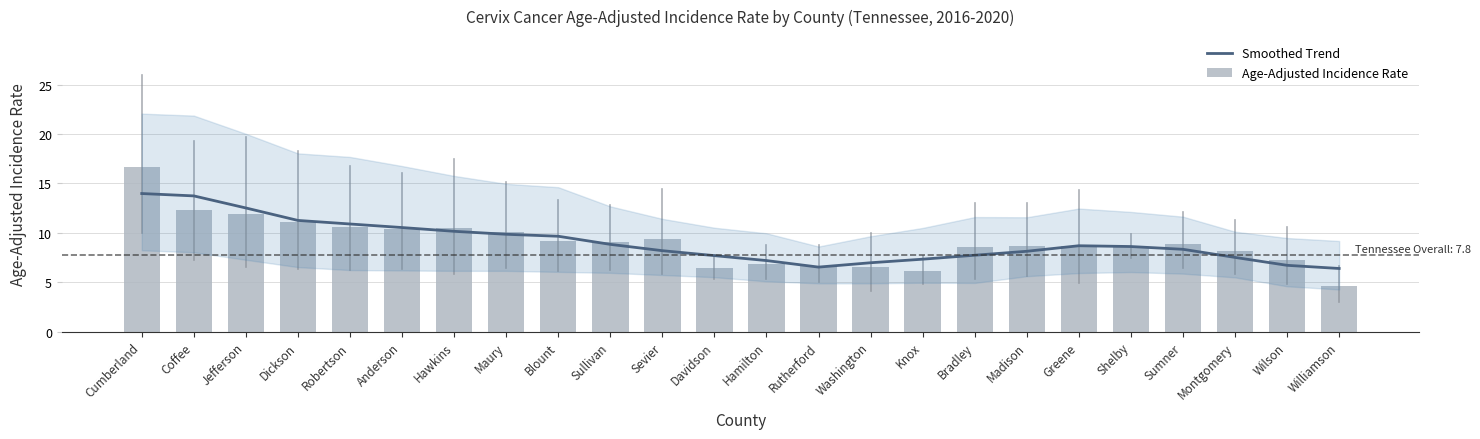

Which series has the widest spread of values?

Age-Adjusted Incidence Rate